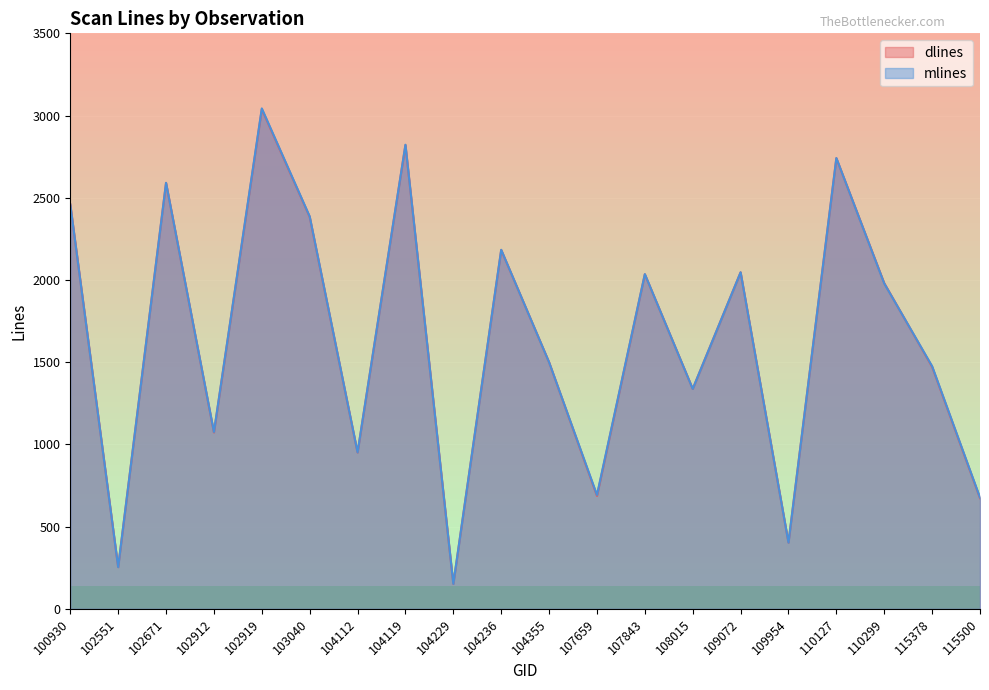

What are all the series names shown in the legend?

dlines, mlines